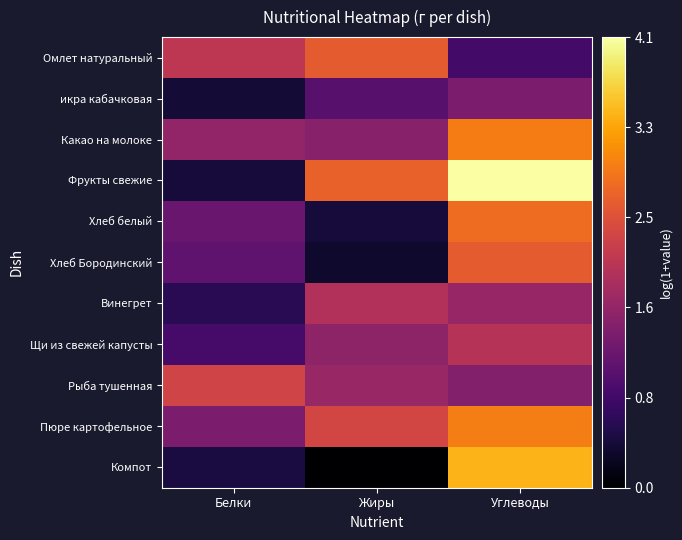

At how many categories does at least one series exceed 2?

3